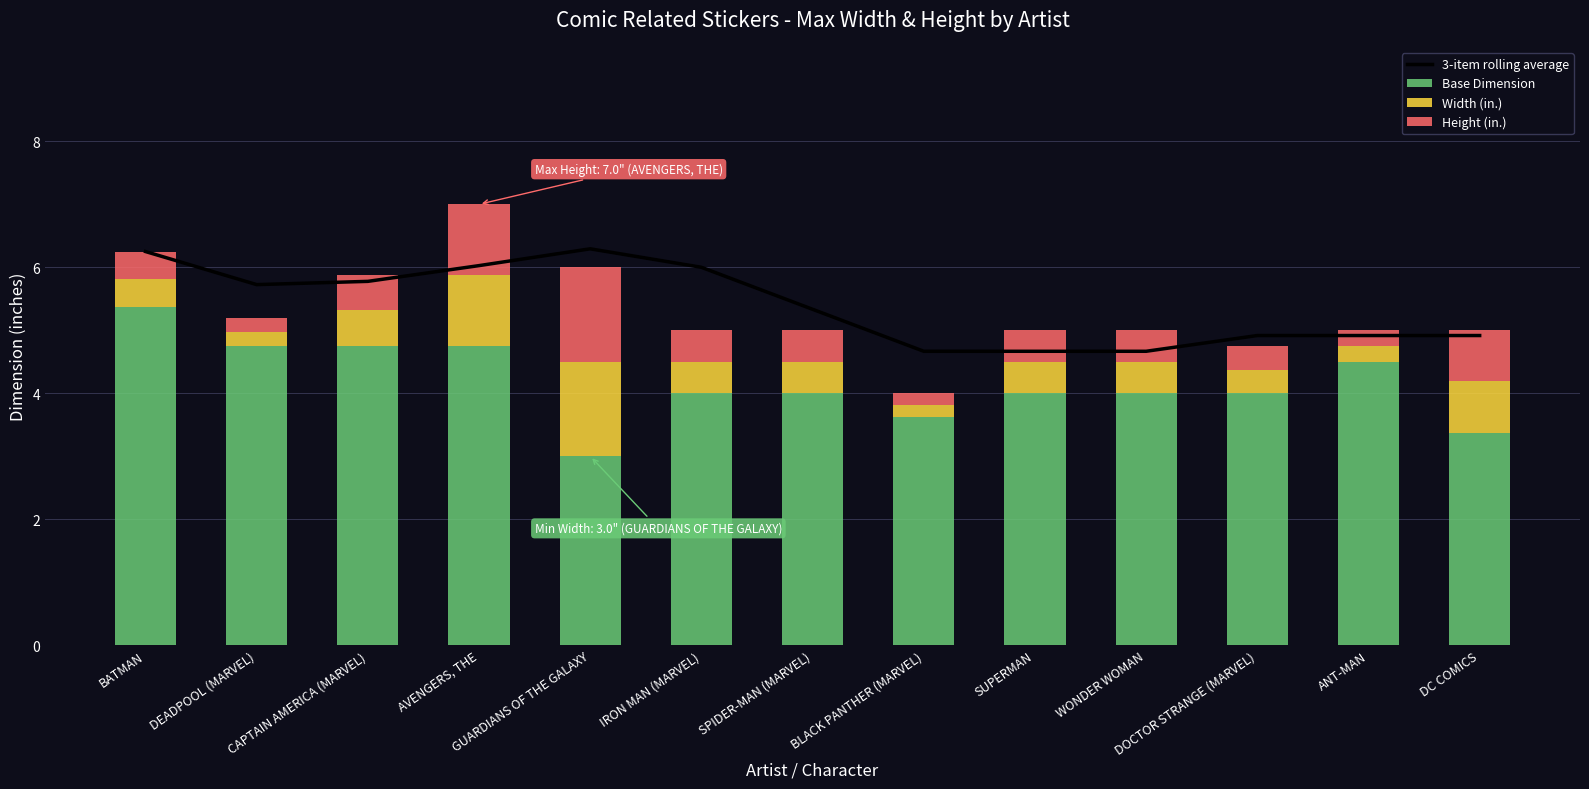

Which series has the largest total across all categories?

3-item rolling average